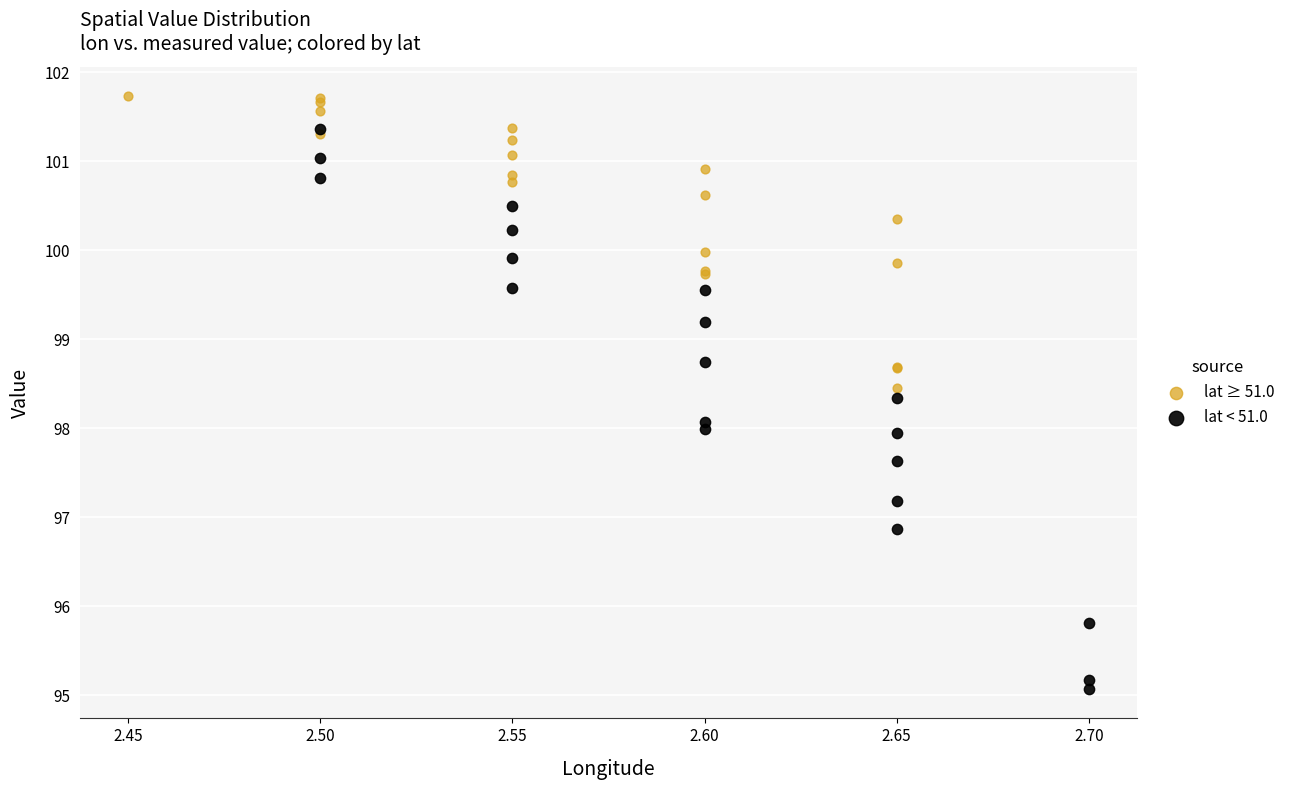

Which series contains the lowest Y value?

lat < 51.0